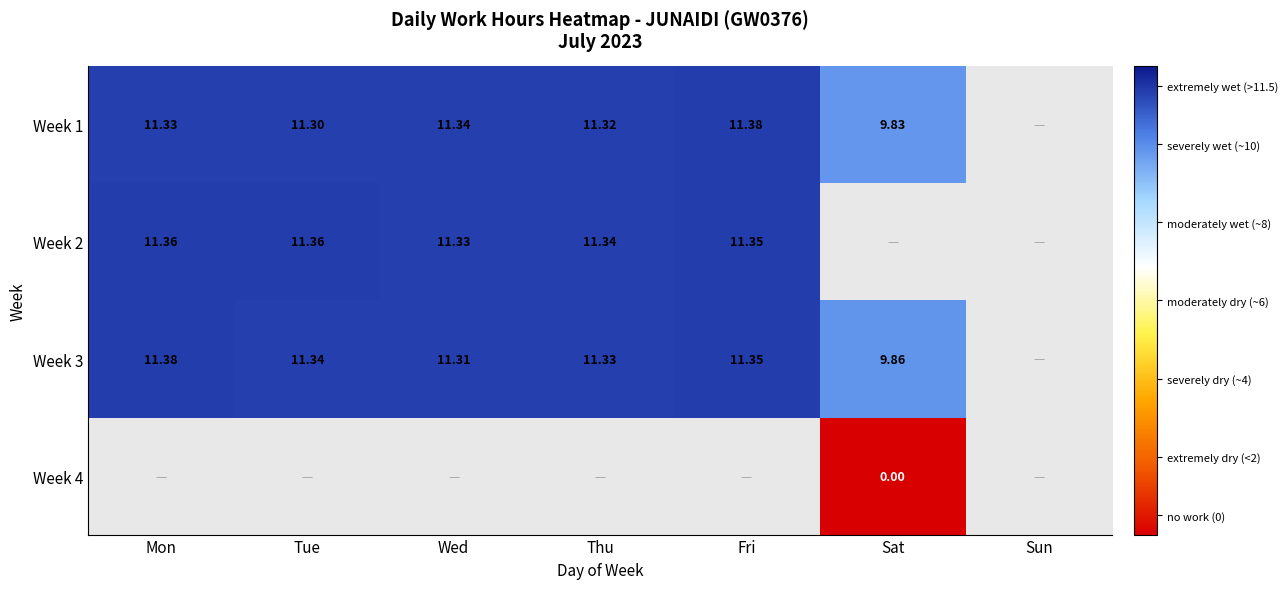

What is the lowest value of the Week 2 series?

11.3